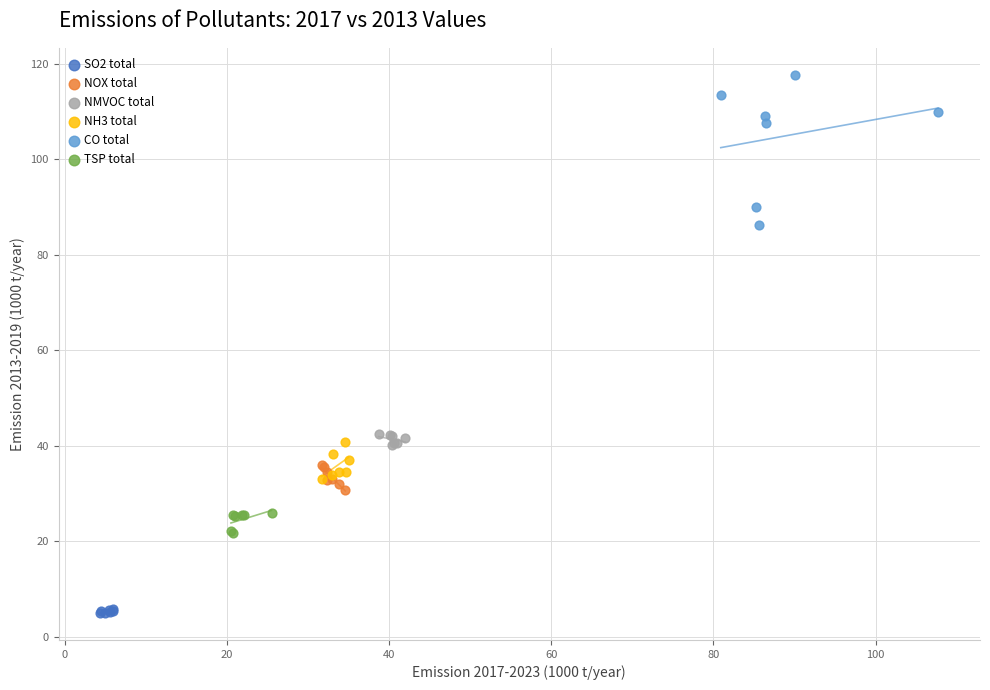

What are all the series names shown in the legend?

SO2 total, NOX total, NMVOC total, NH3 total, CO total, TSP total